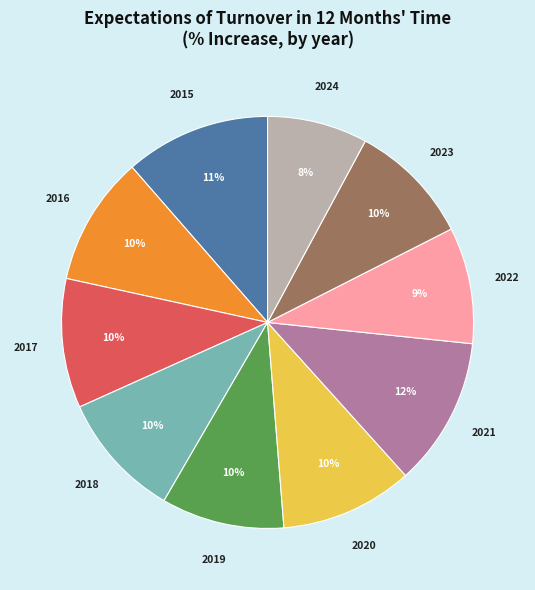

To the nearest percent, what is the difference between the largest and smallest slice percentages?

4%